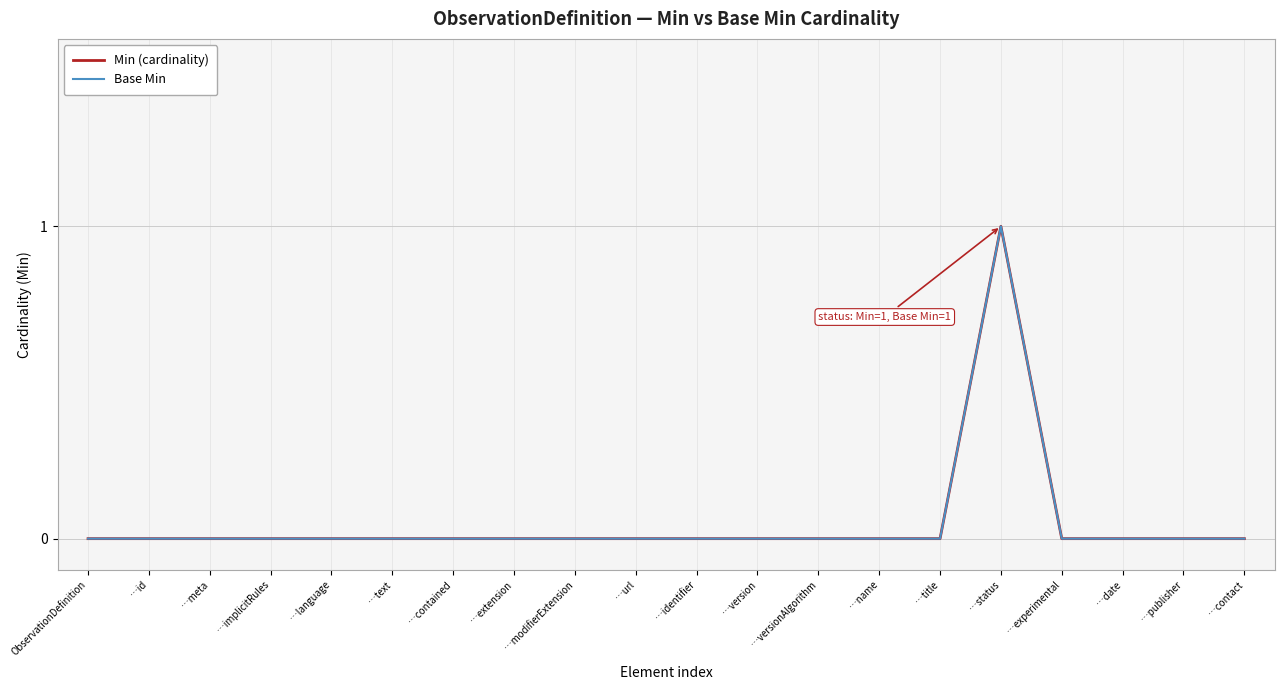

Is this an area chart (filled region under the line)?

No